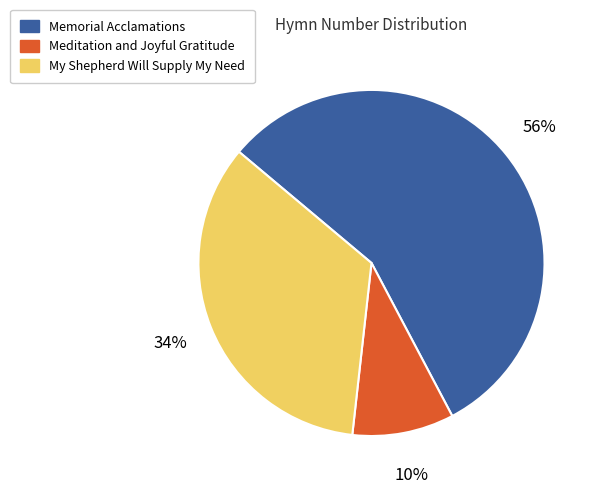

Does My Shepherd Will Supply My Need represent more than half of the total?

No